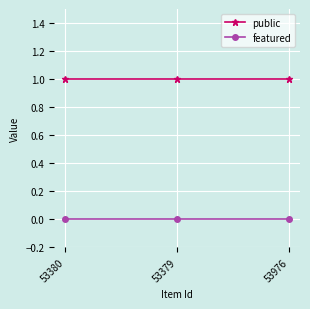

Is it true that public equals 1 at 53379?

True